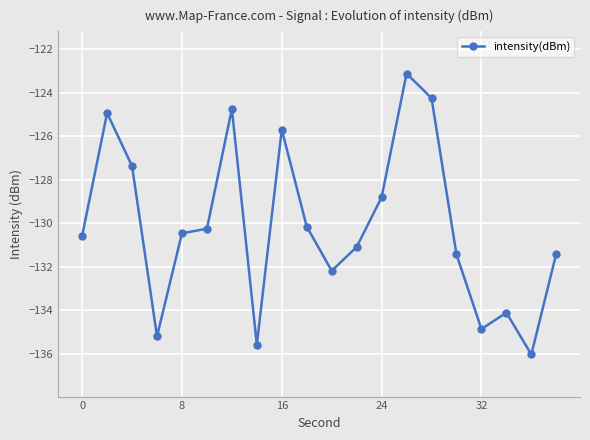

What is the difference between the maximum and minimum values?

12.9